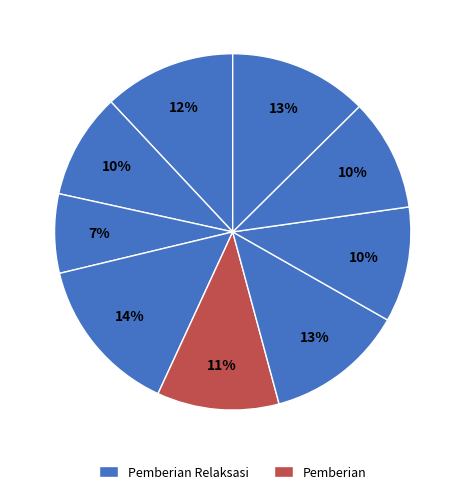

Count the number of slices in the pie.

9